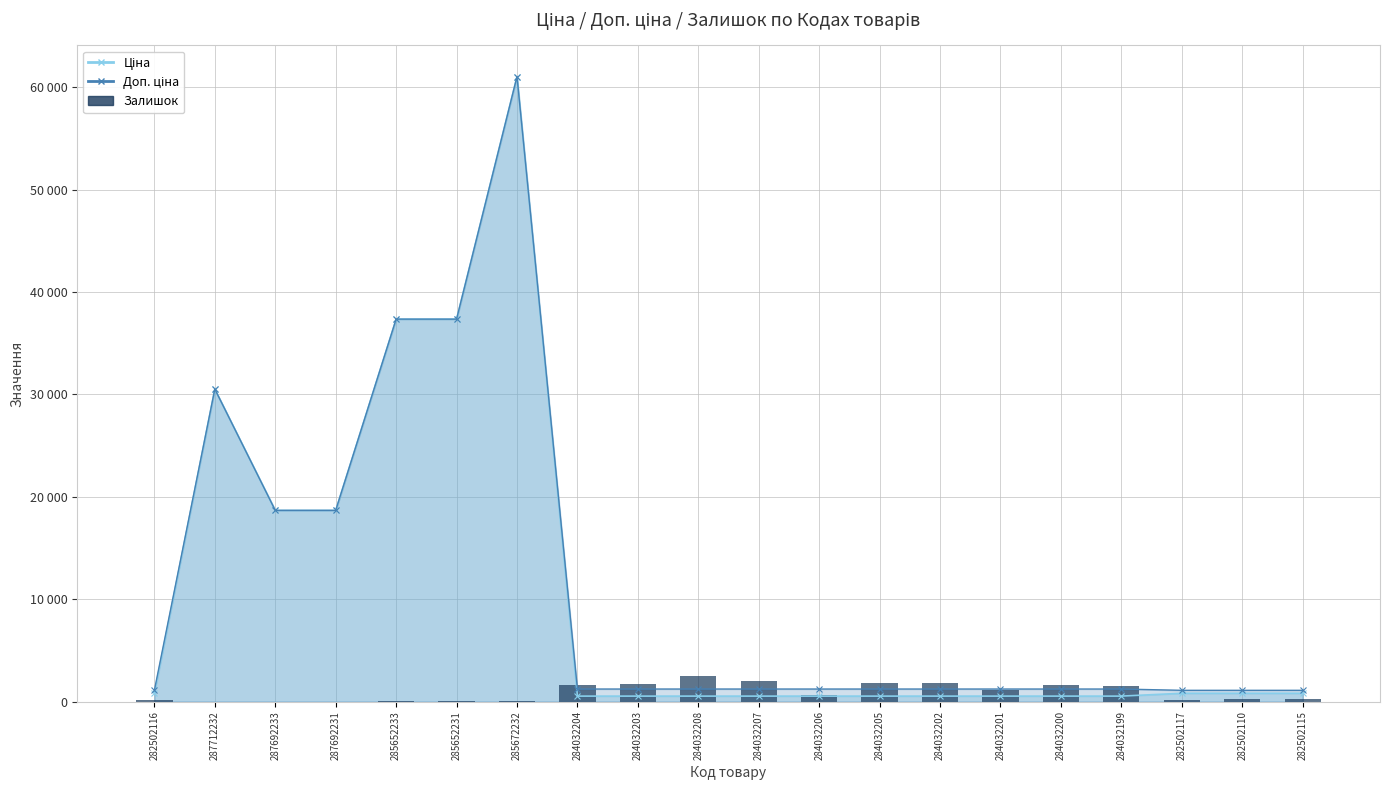

At how many categories does at least one series exceed 41754?

1